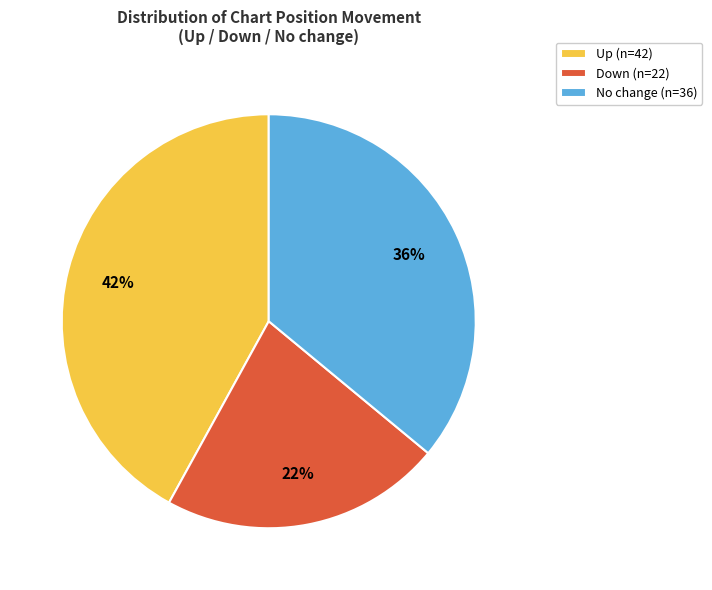

What is the smallest slice in the pie chart?

Down (n=22)